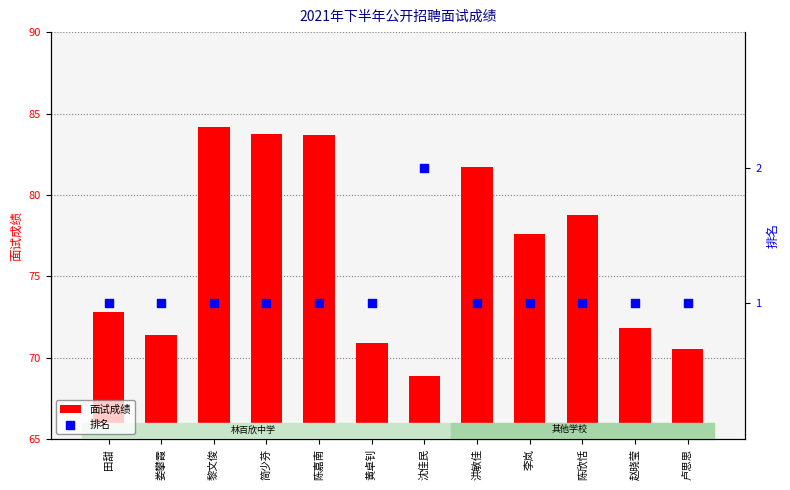

At how many categories does at least one series exceed 49?

12